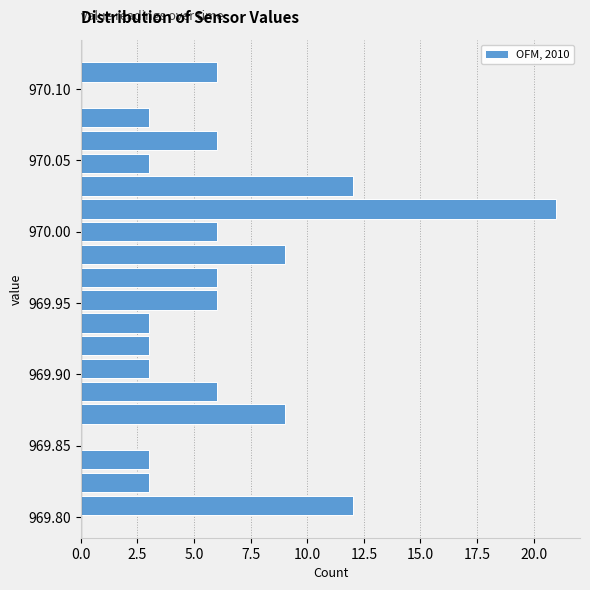

Read against the y-axis, roughly where is the centre of the longest bar?

970.015